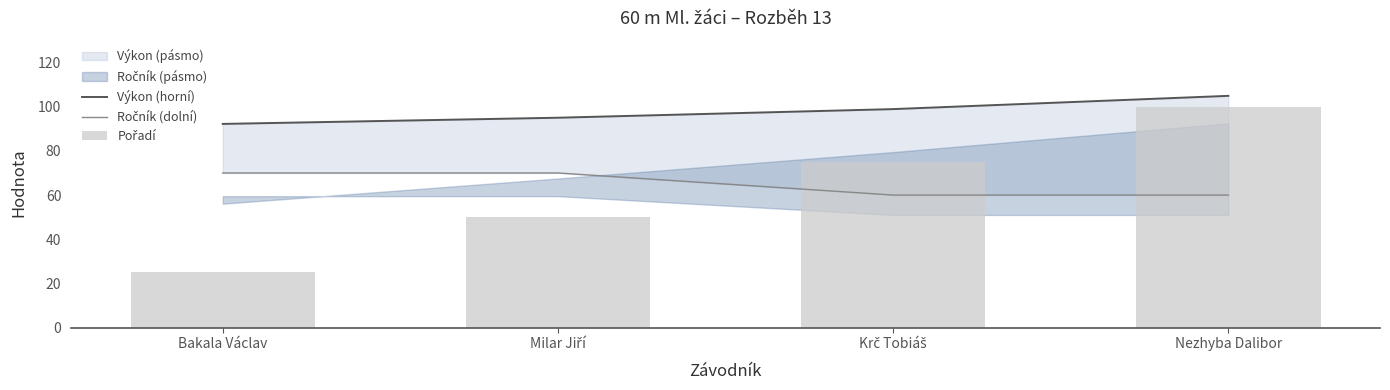

Is it true that Pořadí equals 125.2 at Krč Tobiáš?

False